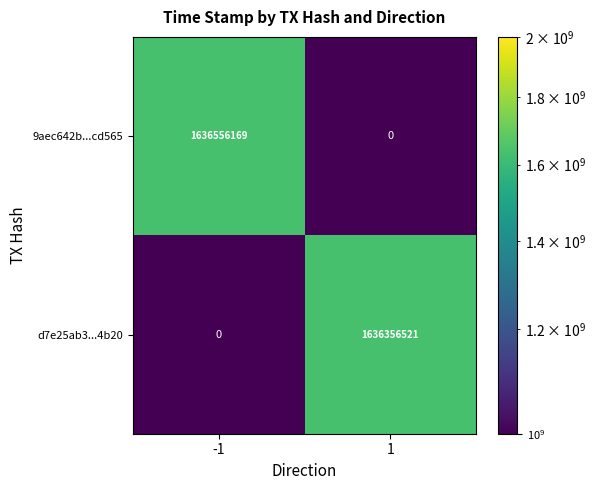

Reading left to right, extract all data points from this chart.

9aec642b...cd565: 1636556169	0
d7e25ab3...4b20: 0	1636356521